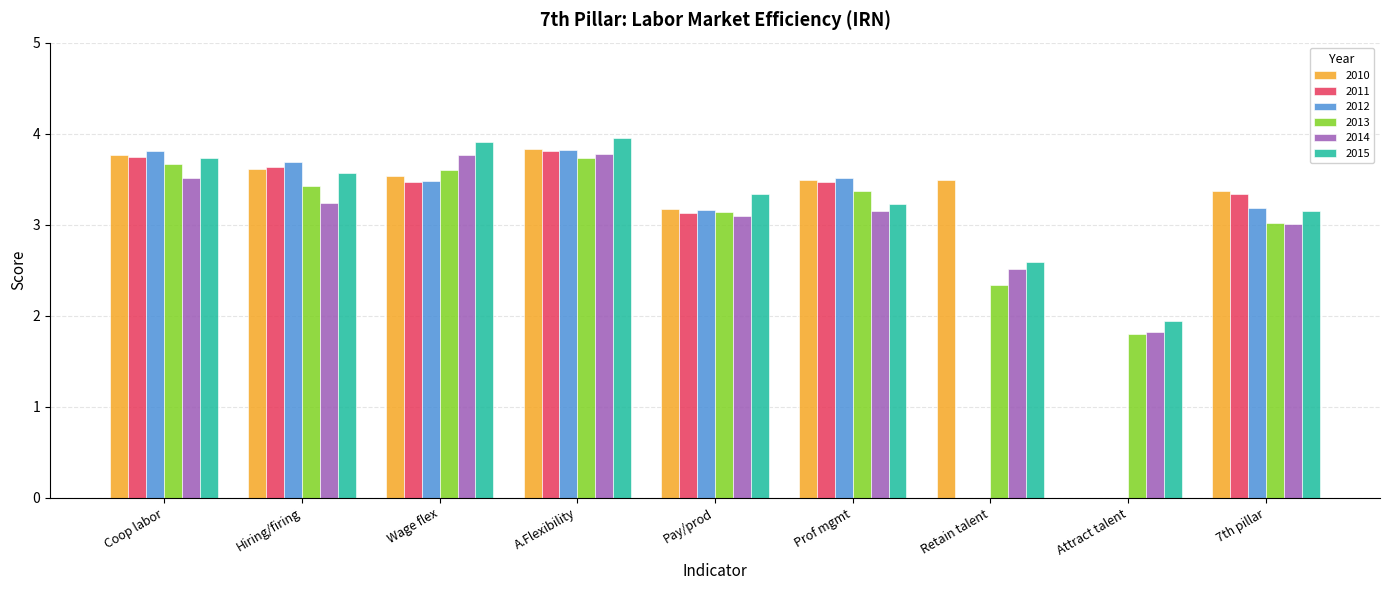

Between Wage flex and Attract talent, which series saw the biggest shift?

2010